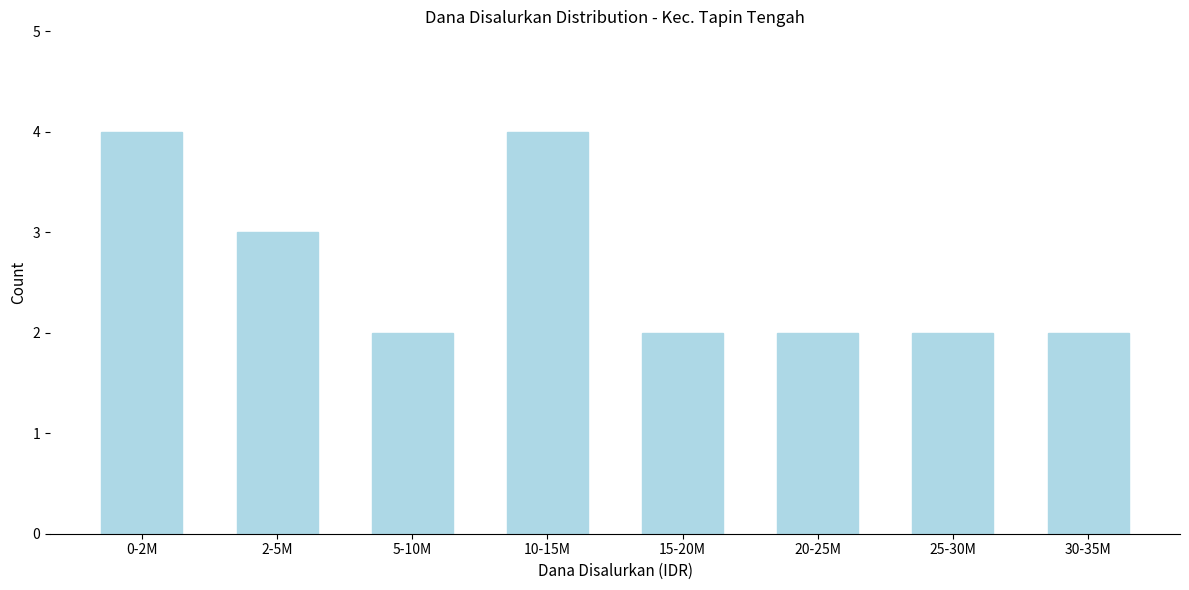

Reading left to right, extract all data points from this chart.

0-2M=4	2-5M=3	5-10M=2	10-15M=4	15-20M=2	20-25M=2	25-30M=2	30-35M=2